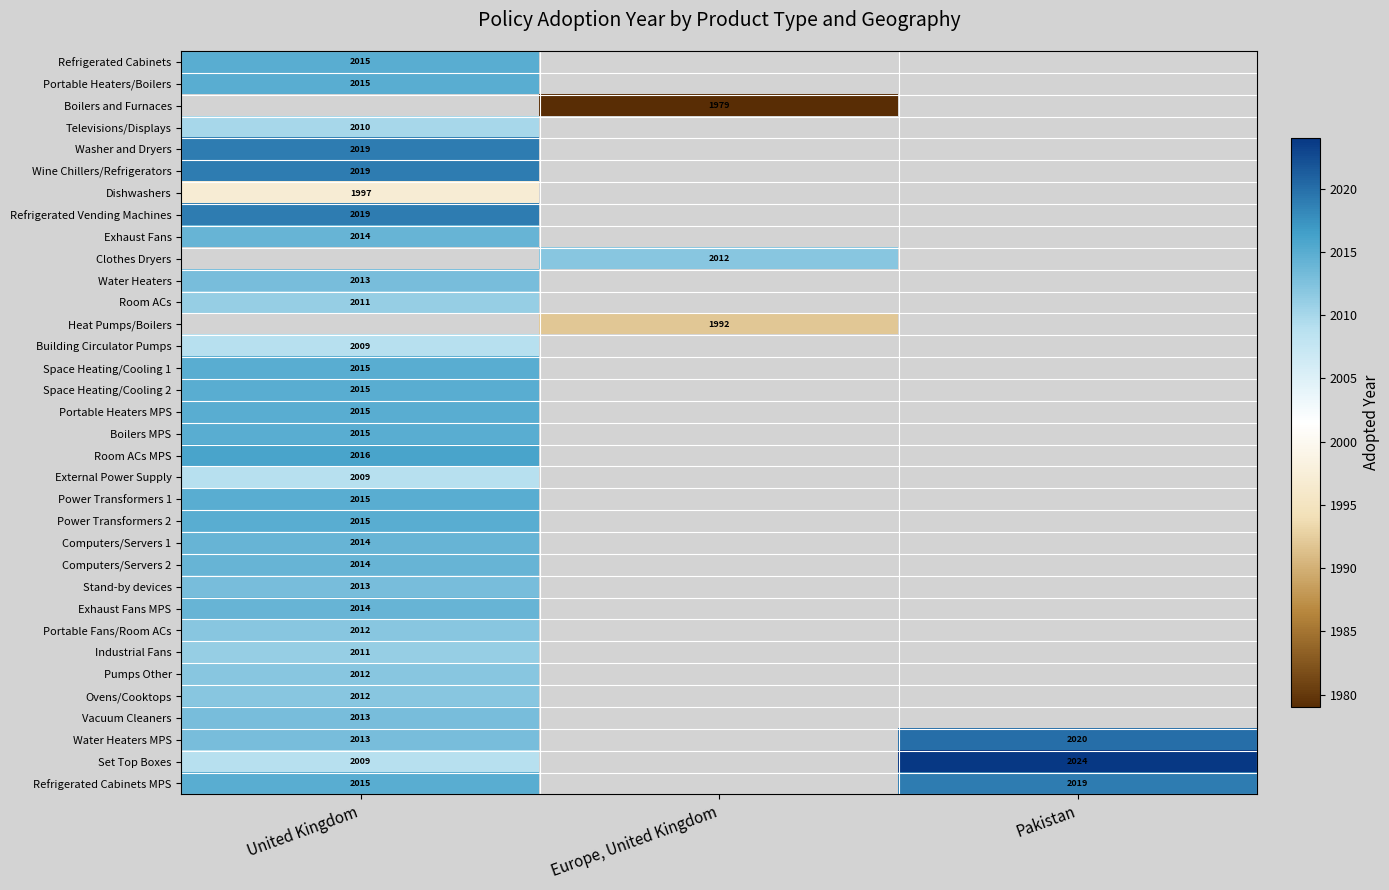

The value of Televisions/Displays at United Kingdom is 2010. True or false?

True